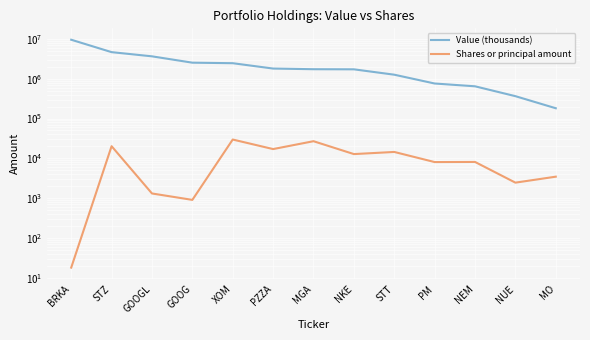

True or false: Value (thousands) and Shares or principal amount cross at least once.

False